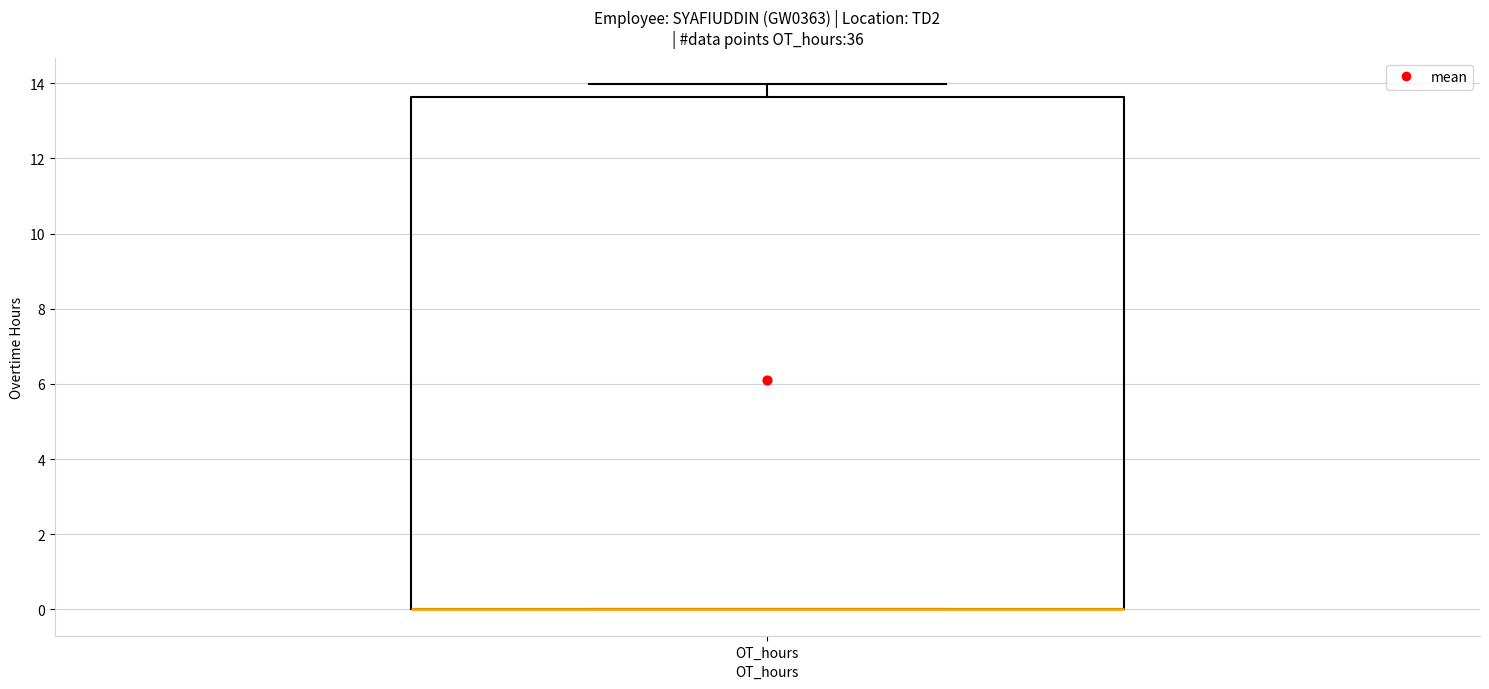

Where does the upper whisker of the box for OT_hours end on the y-axis? The values are not printed on the chart, so give them approximately, as read against the axis.

14.0